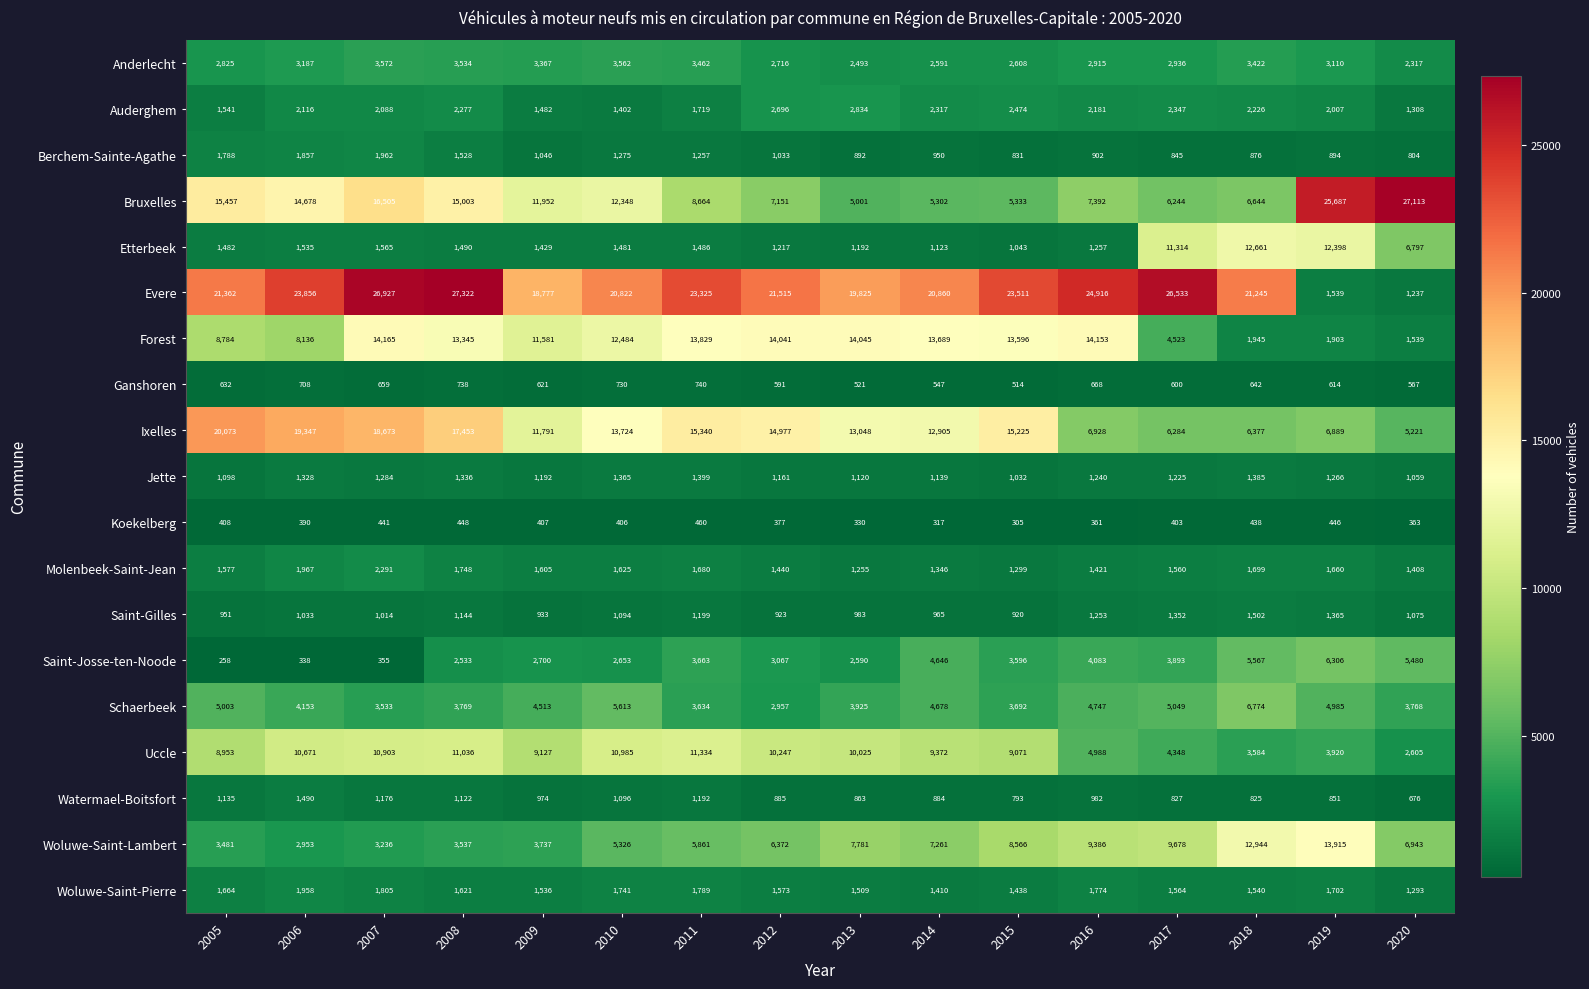

What is the approximate value of Etterbeek at 2010, to the nearest 10?

1480